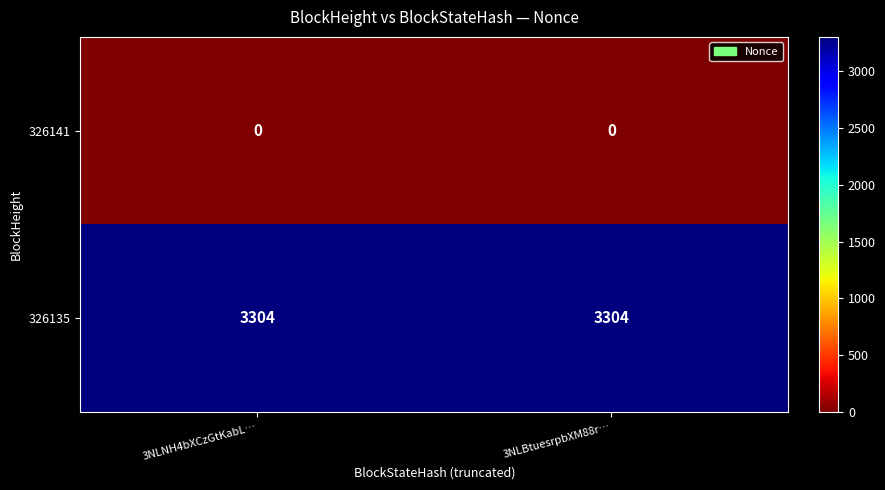

What is the approximate value of 326135 at 3NLNH4bXCzGtKabL…?

3304